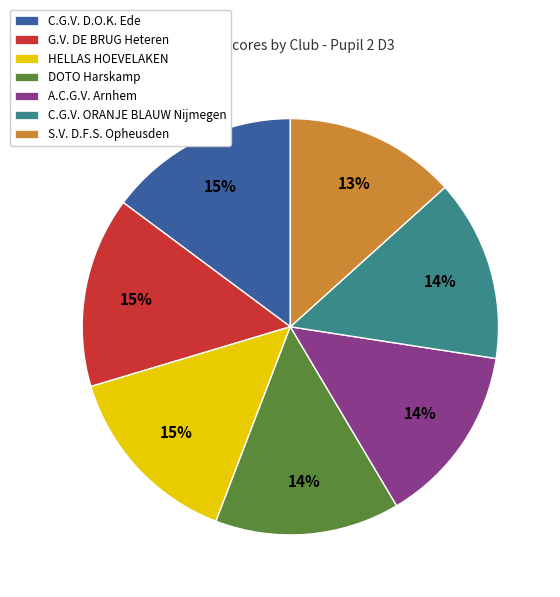

To the nearest percent, what portion does DOTO Harskamp represent?

14%